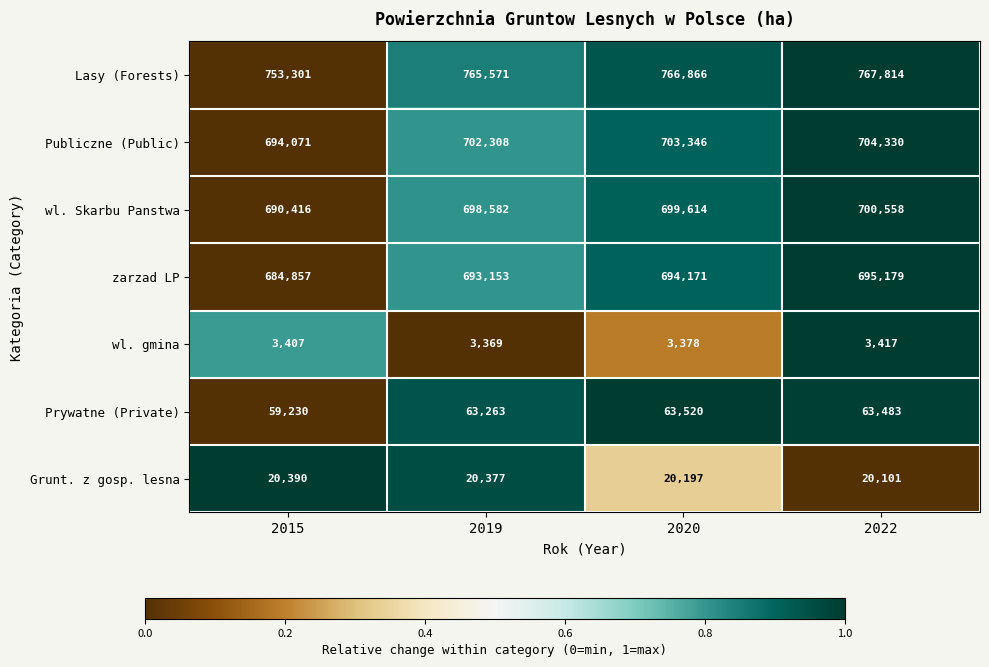

True or false: Prywatne (Private) has a value of 63483 at 2022.

True